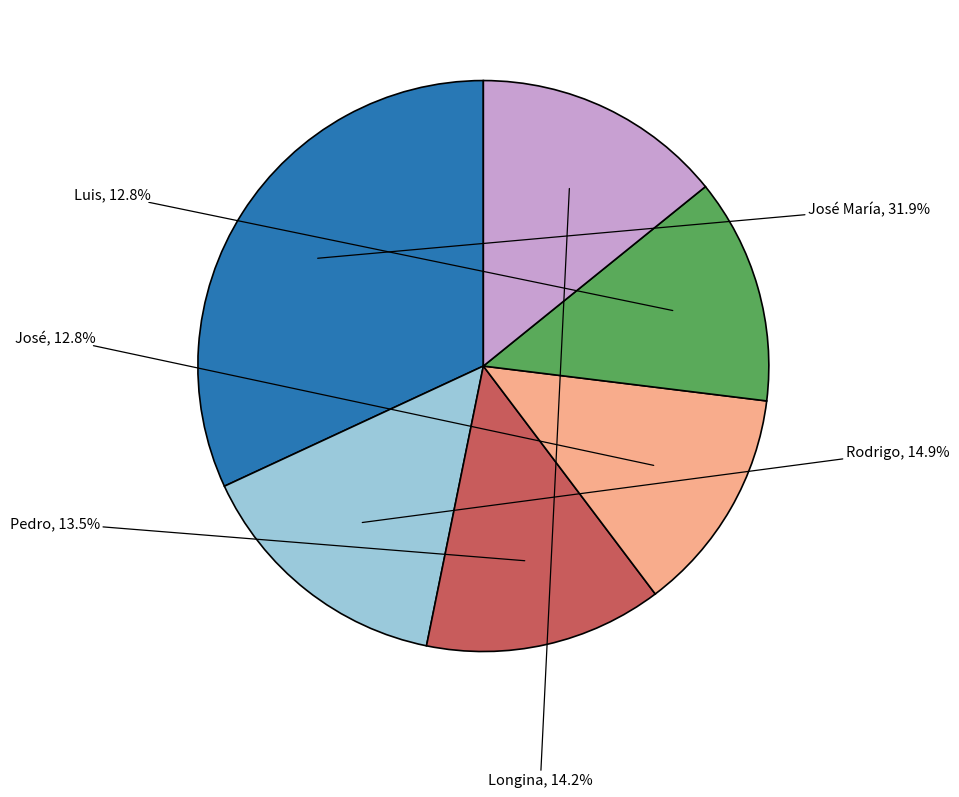

Between Luis and Longina, which is larger?

Longina